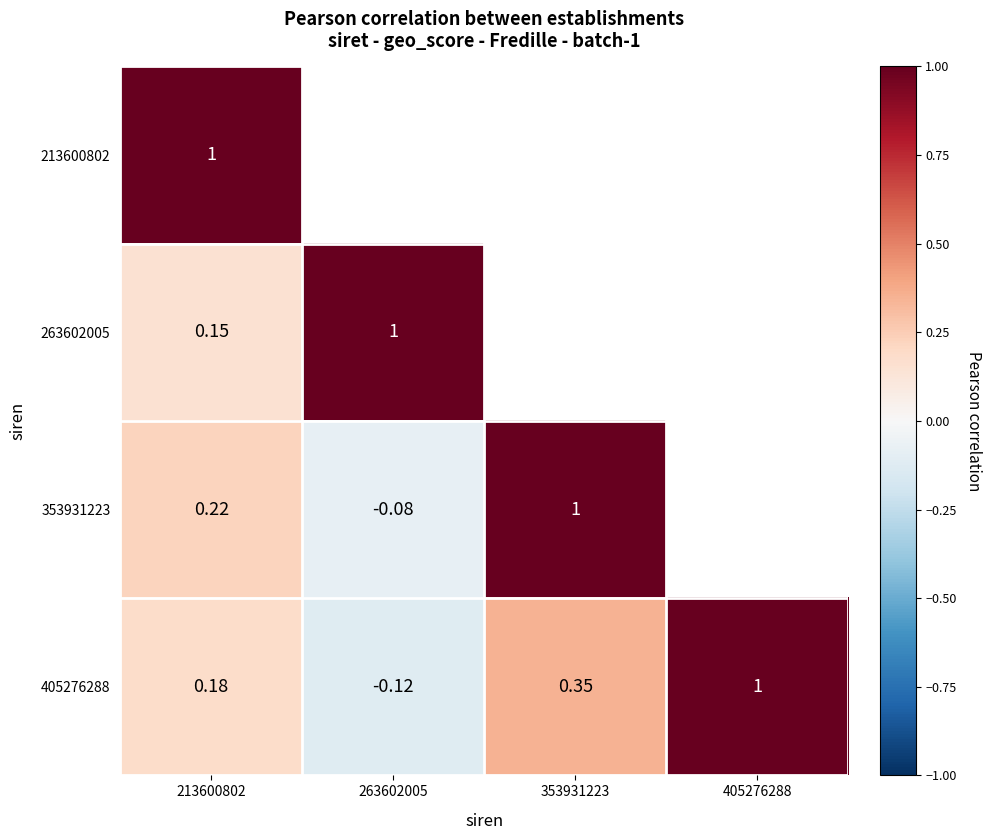

Is the value of 405276288 at 263602005 greater than the value of 263602005 at 353931223?

No